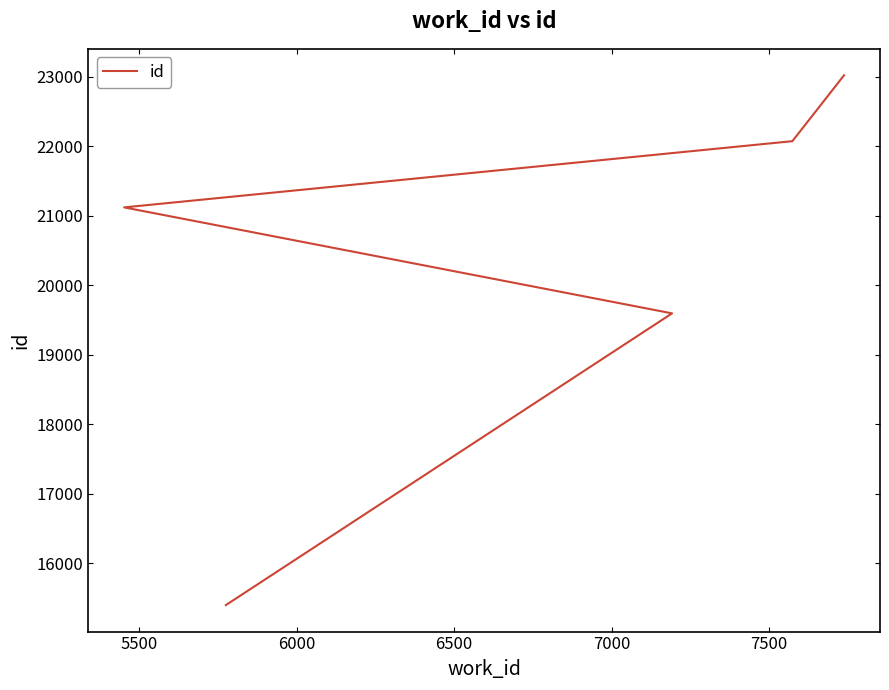

True or false: the data has more than 0 interior local peaks.

False